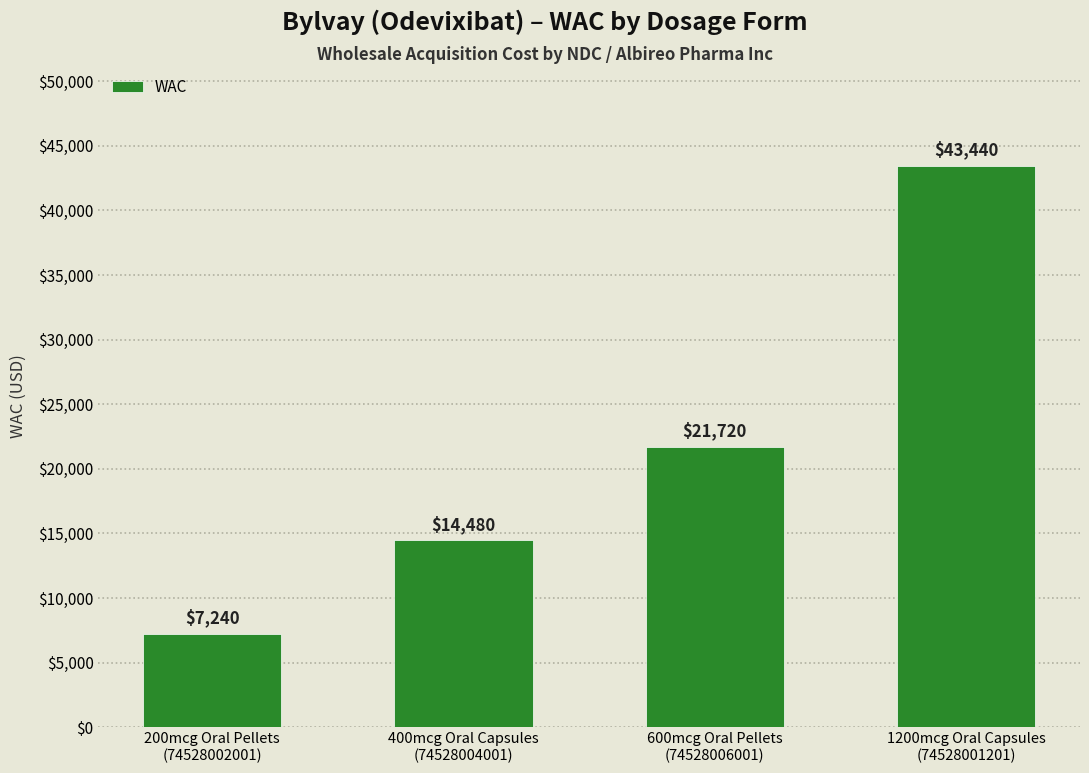

What is the sum of all values?

86880